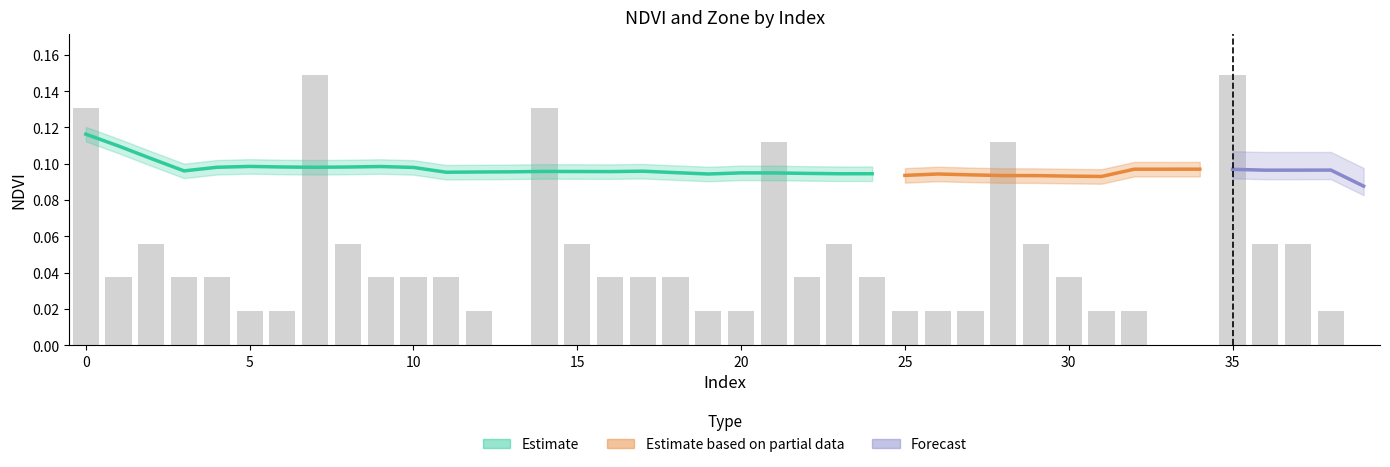

How many values exceed 0?

36